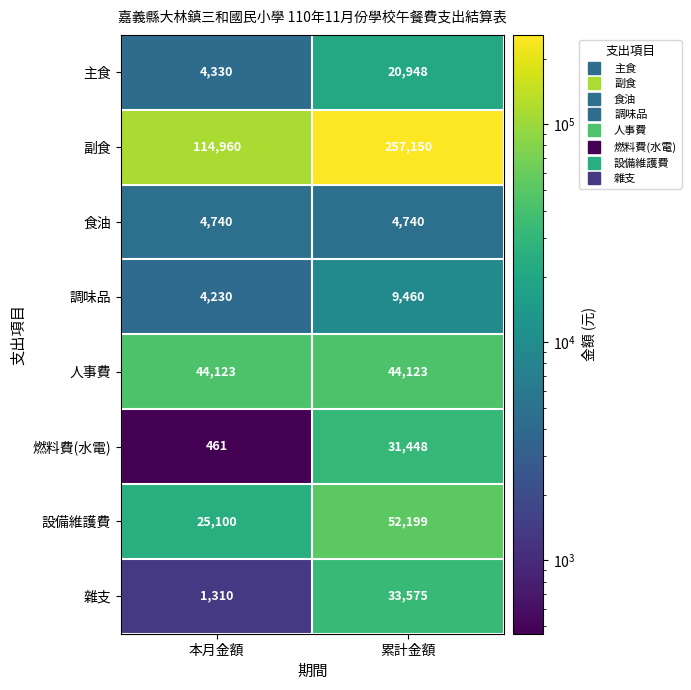

At how many categories does at least one series exceed 218212?

1